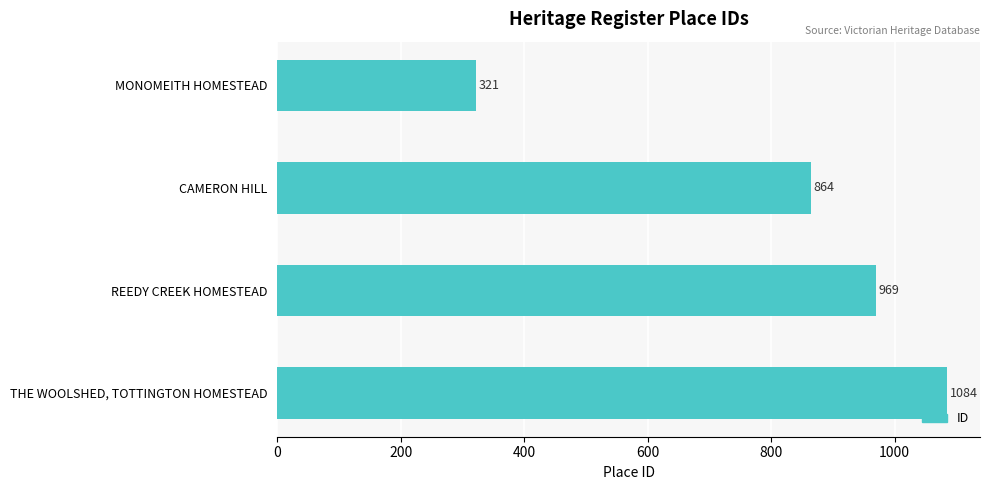

Which has a higher value, CAMERON HILL or THE WOOLSHED, TOTTINGTON HOMESTEAD?

THE WOOLSHED, TOTTINGTON HOMESTEAD